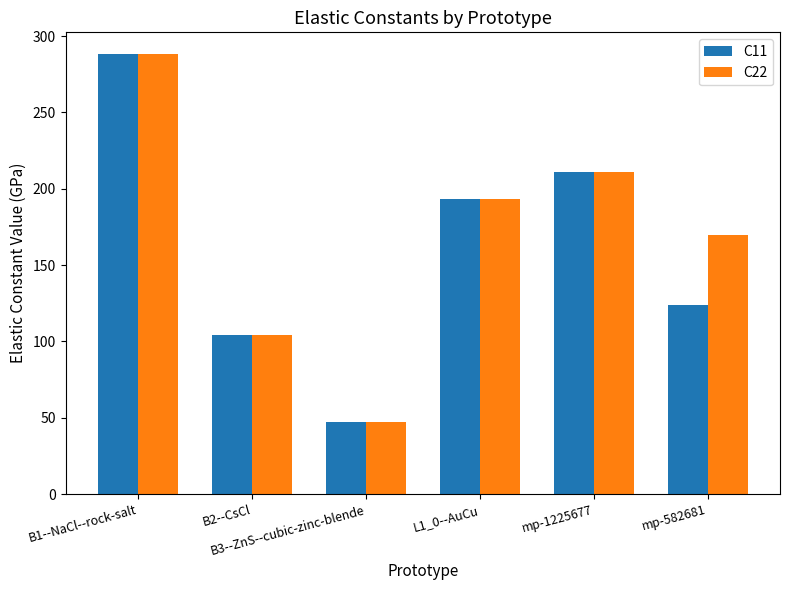

What is the sum of the C11 values at B3--ZnS--cubic-zinc-blende and B1--NaCl--rock-salt?

335.4